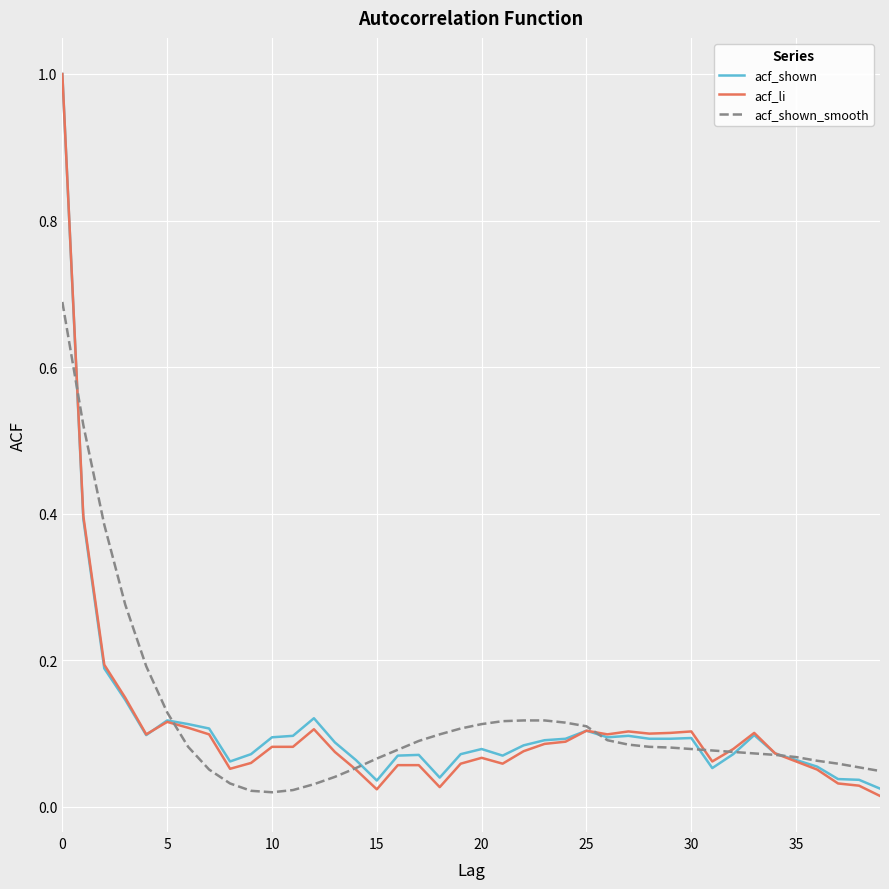

What is the maximum value shown in the chart?

1.0